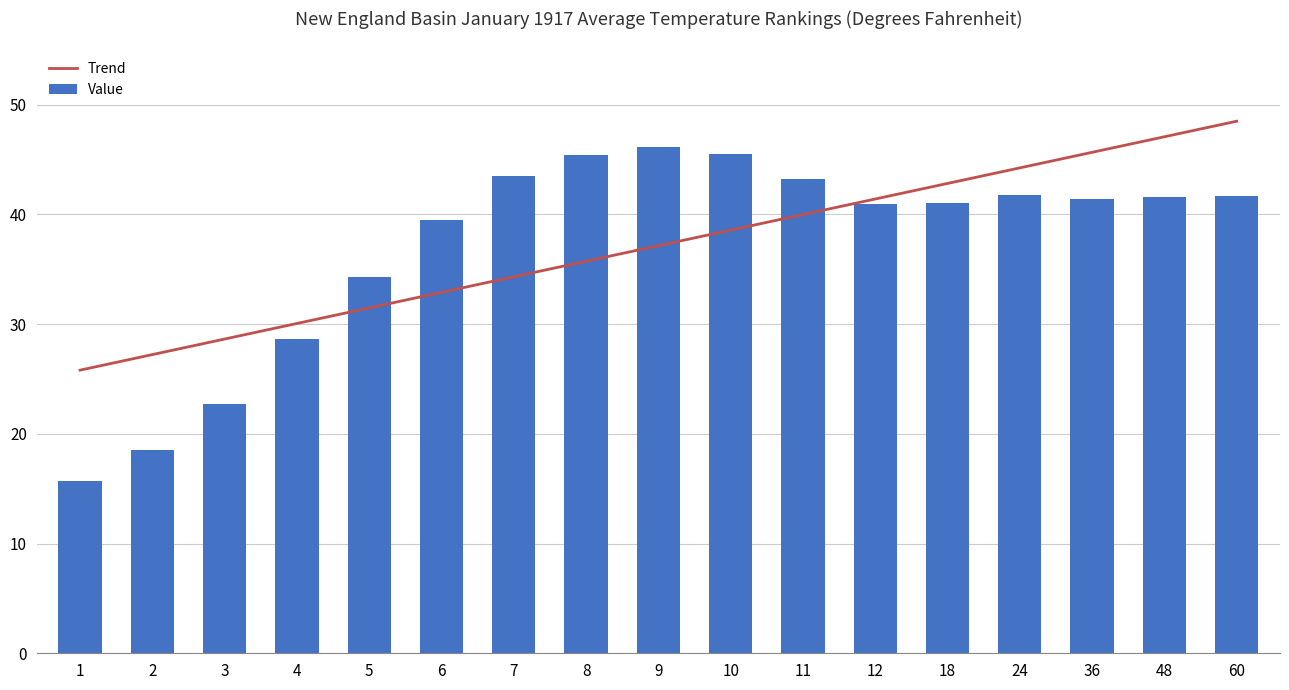

What is the maximum value shown in the chart?

48.5